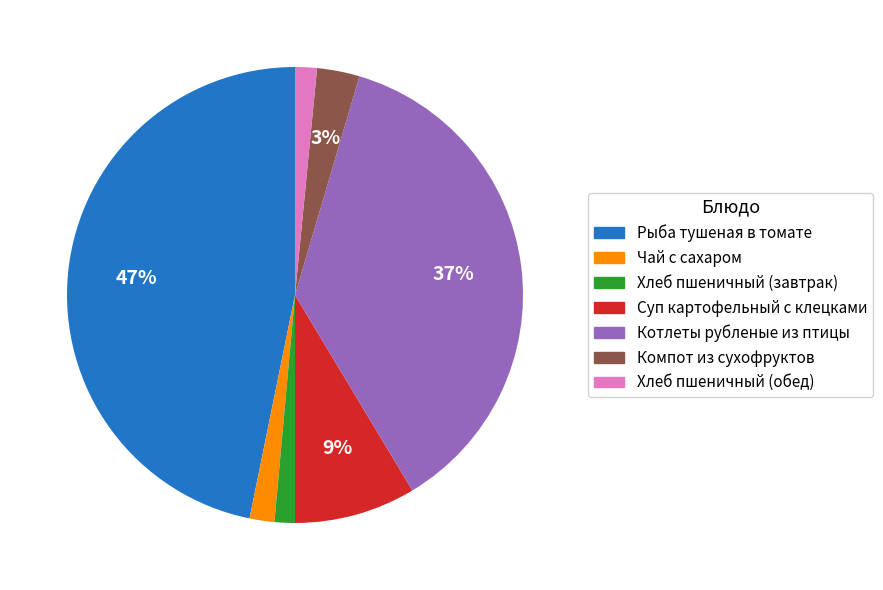

Which has a higher value, Котлеты рубленые из птицы or Компот из сухофруктов?

Котлеты рубленые из птицы